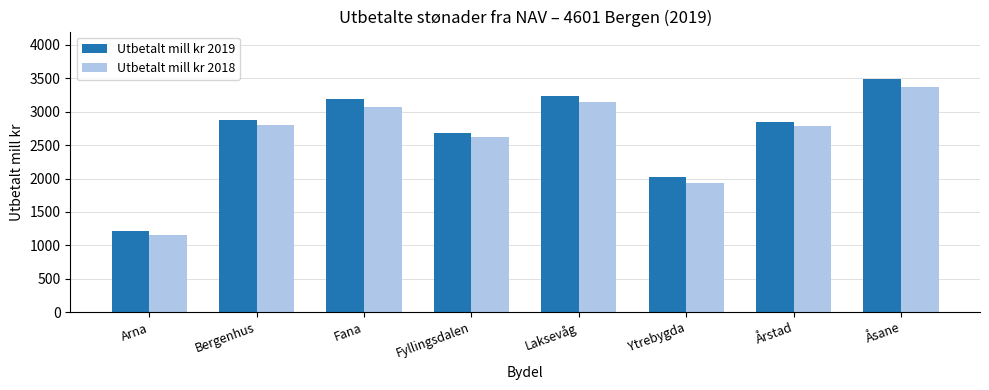

What is the approximate value of Utbetalt mill kr 2018 at Fyllingsdalen?

2623.3